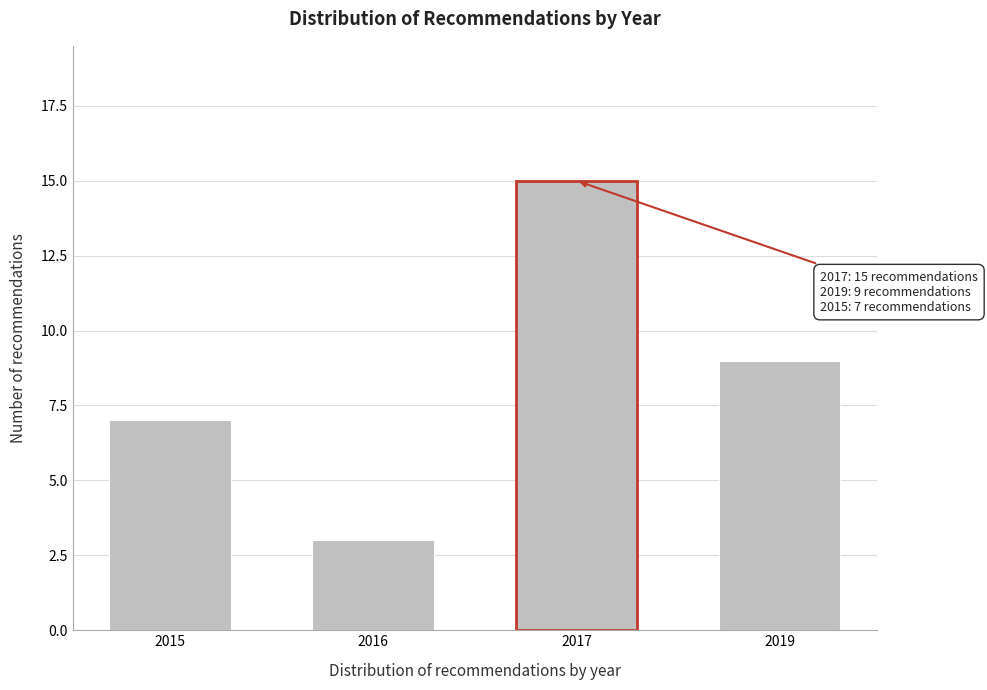

Reading left to right, list all the values displayed in this chart.

2015=7	2016=3	2017=15	2019=9